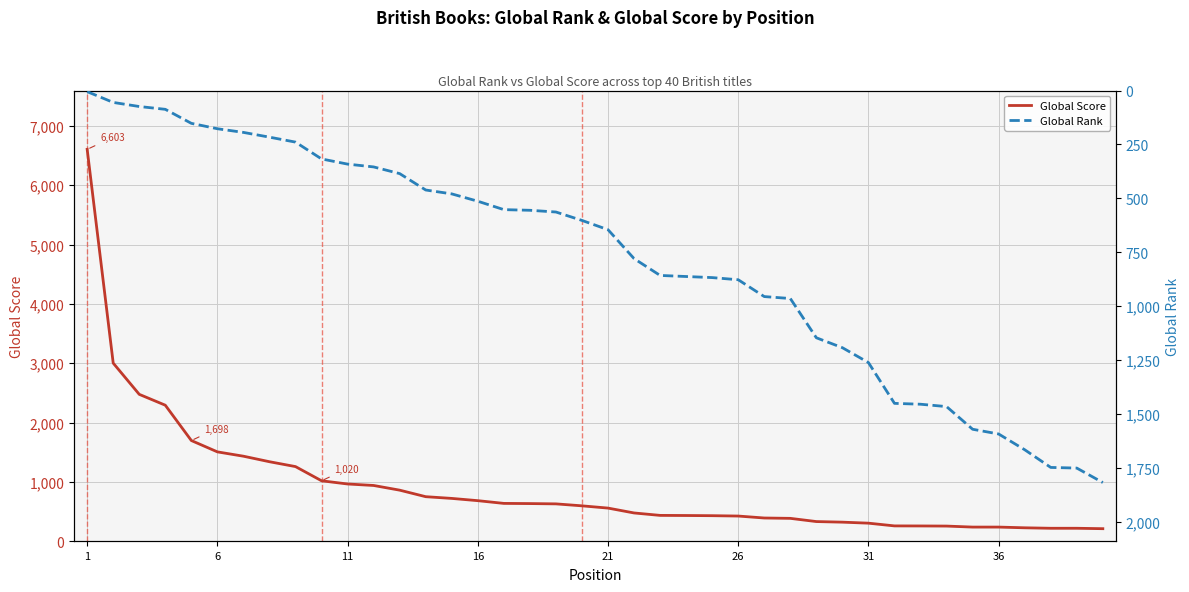

How many data points in Global Rank are less than 645?

20